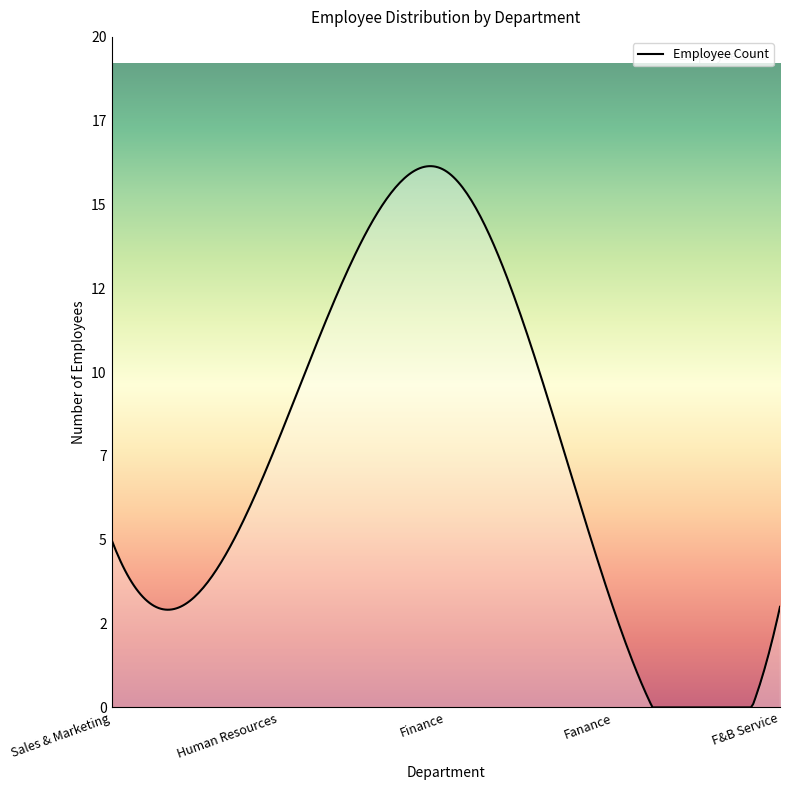

Does the chart display data point markers on the line(s)?

No